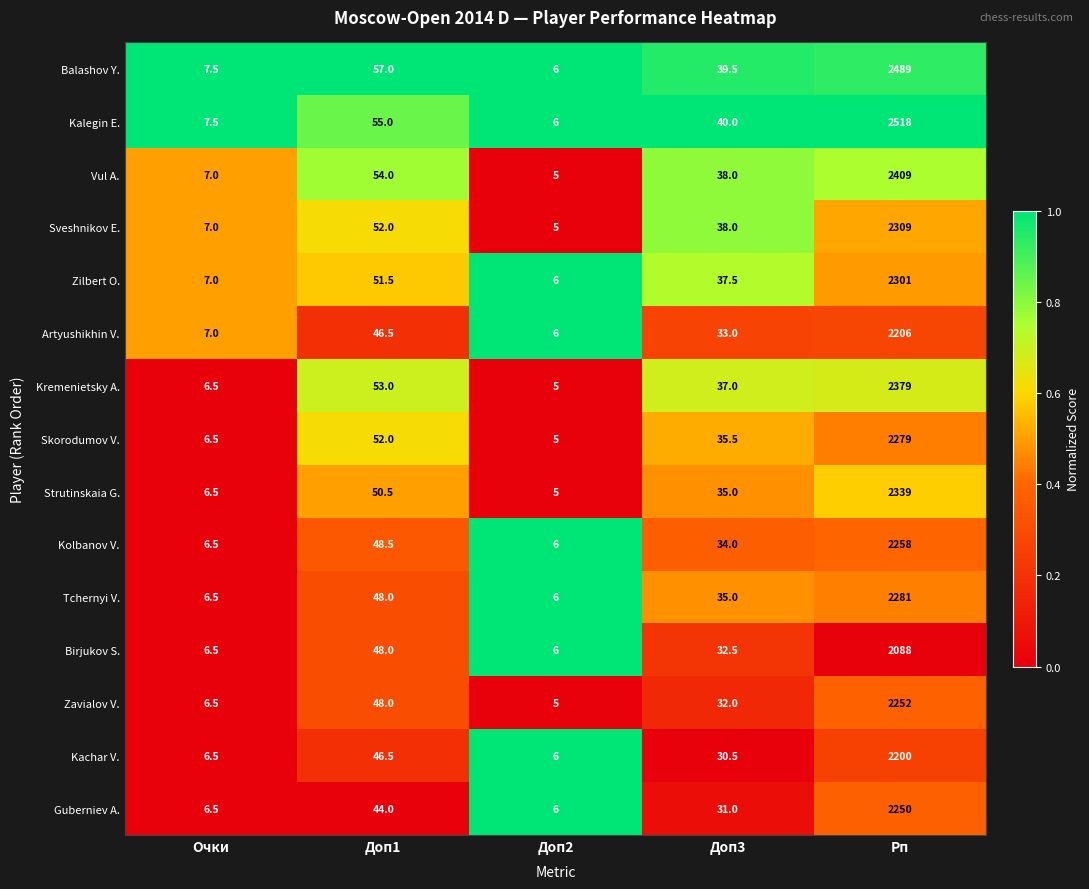

Between Доп2 and Рп, which series saw the biggest shift?

Kalegin E.